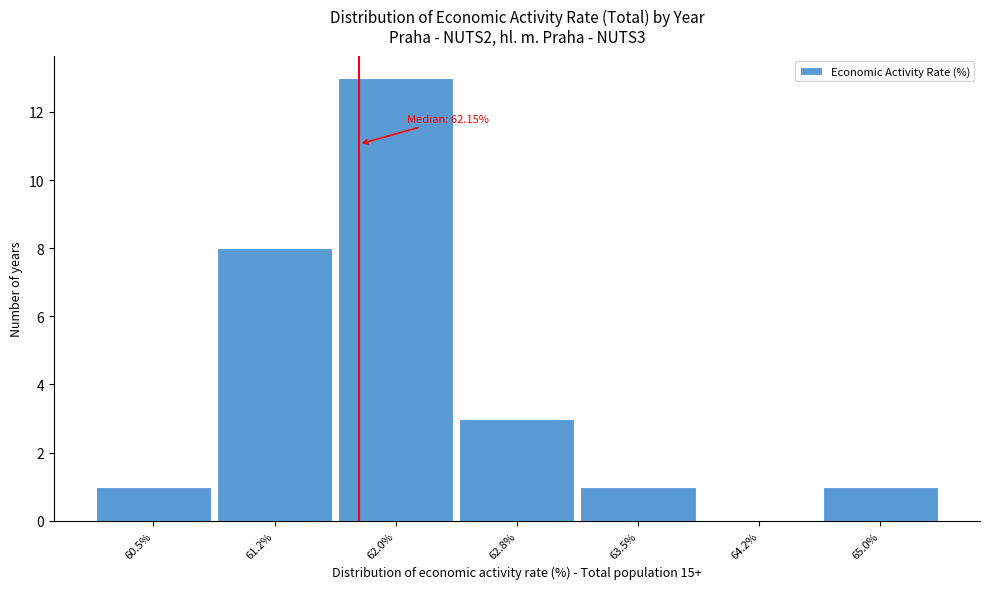

Reading right to left, list all the values displayed in this chart.

65.0%=1	64.2%=0	63.5%=1	62.8%=3	62.0%=13	61.2%=8	60.5%=1